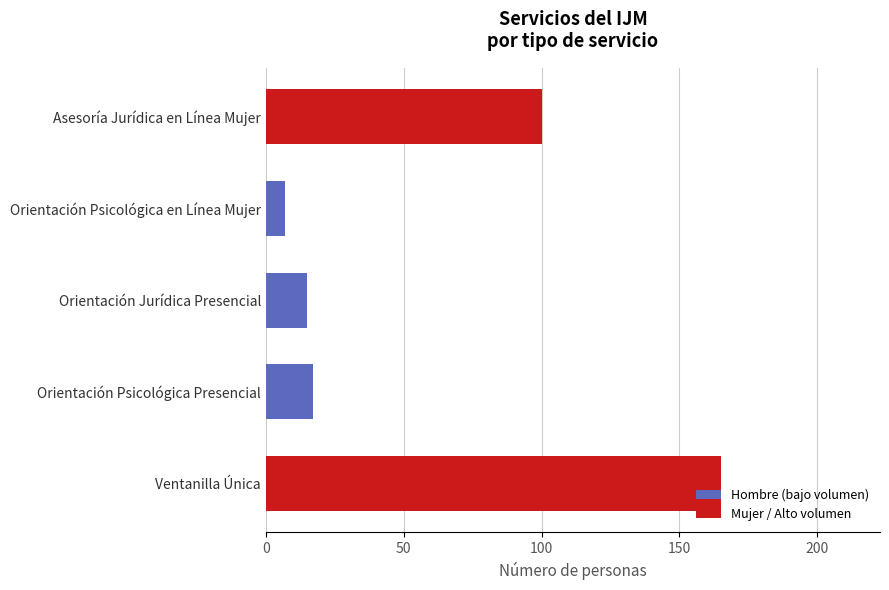

How many series are shown in this chart?

1